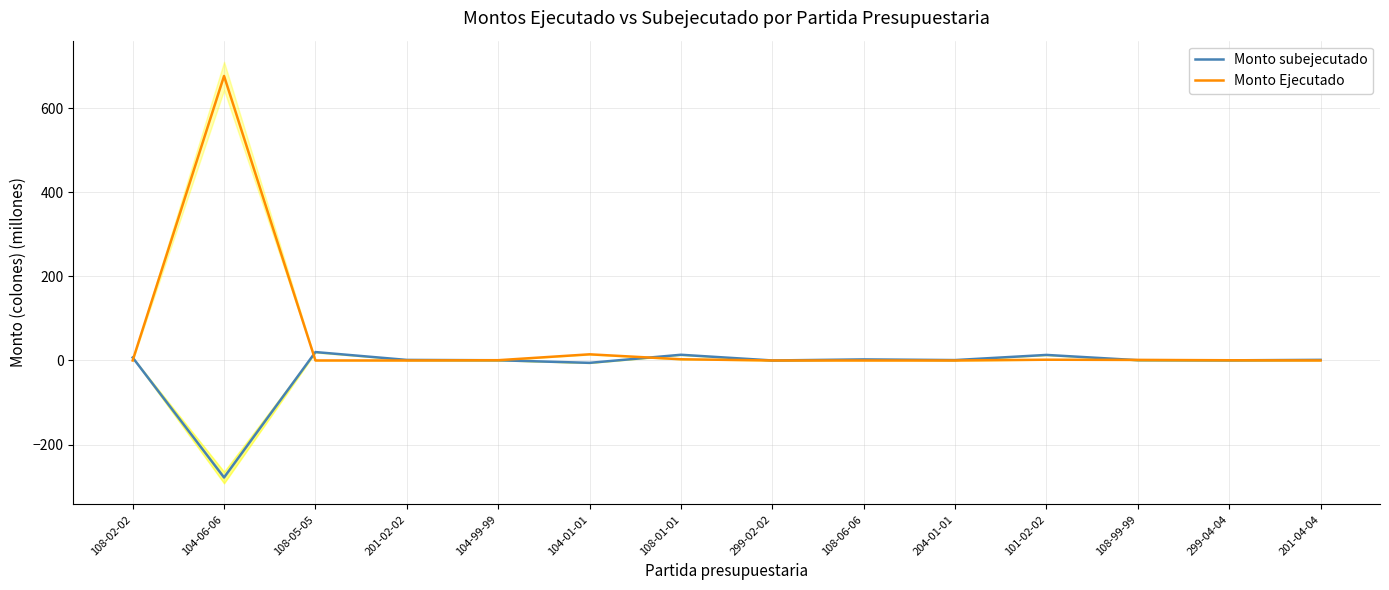

Which label corresponds to the largest value in the chart?

104-06-06